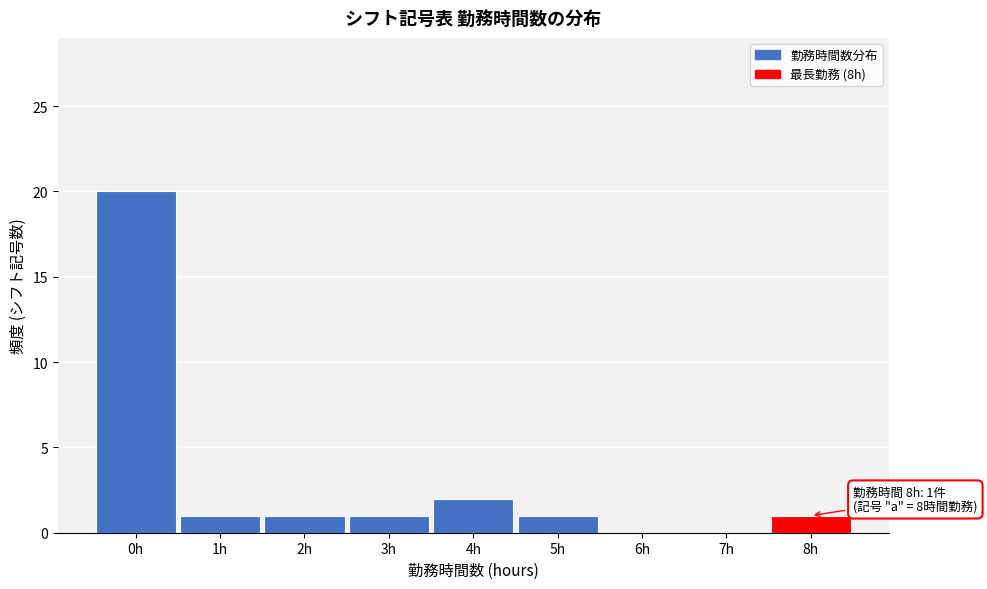

Over which range of the x-axis is the bar tallest?

-0.5 to 0.5